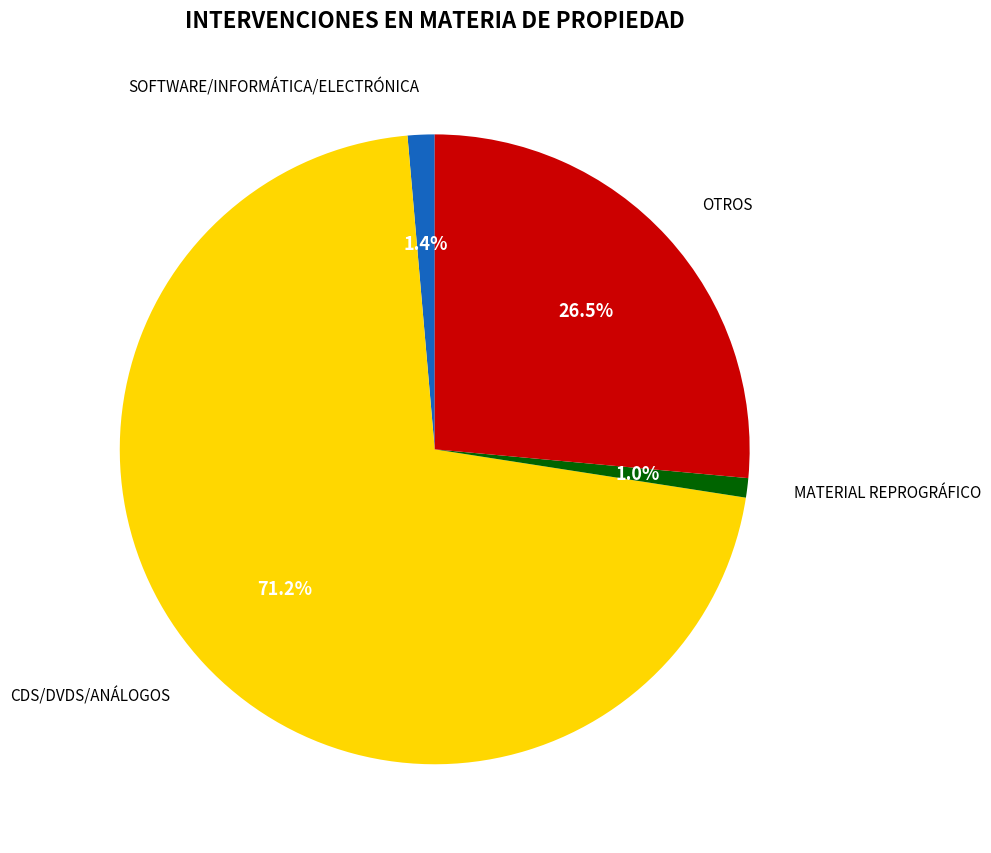

To the nearest percent, what is the difference between the OTROS and SOFTWARE/INFORMÁTICA/ELECTRÓNICA slice percentages?

25%